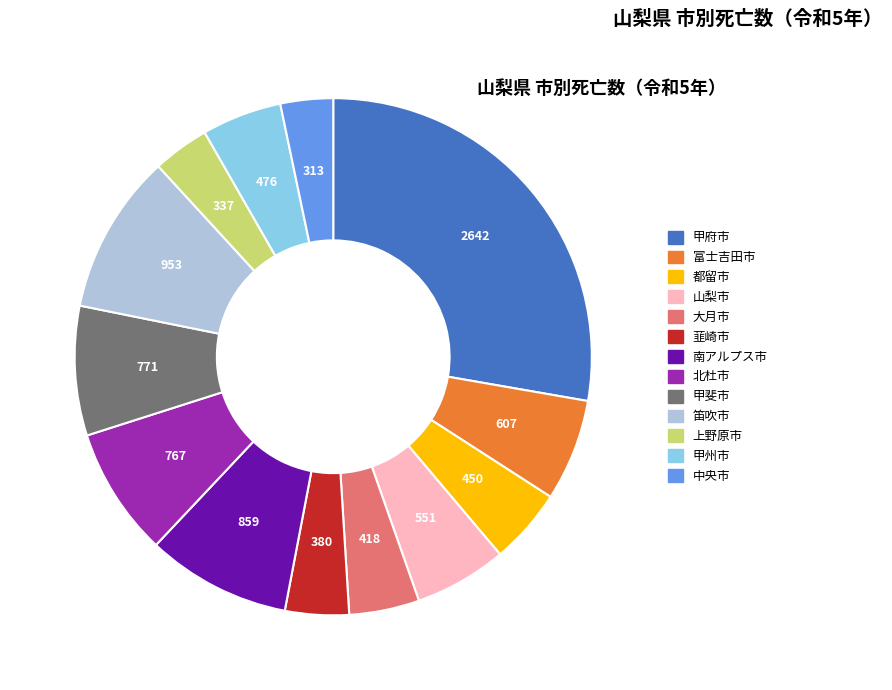

Approximately how many times larger is the value at 南アルプス市 compared to 笛吹市?

0.9